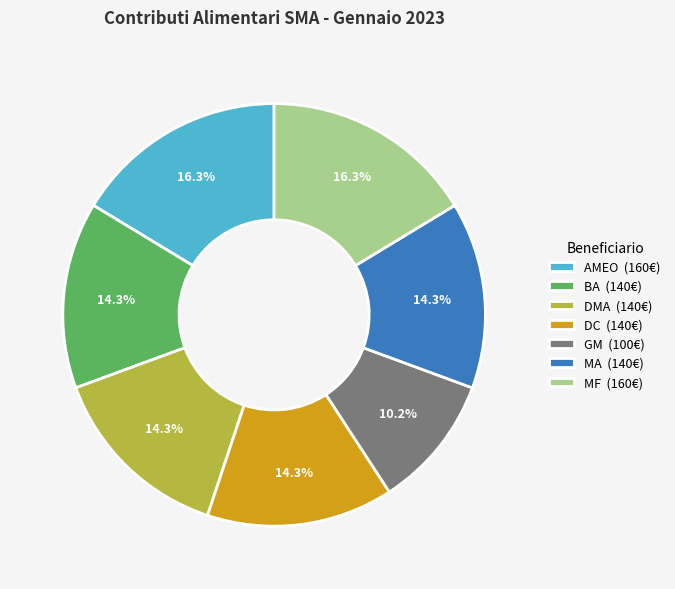

To the nearest percent, what is the average slice percentage?

14%